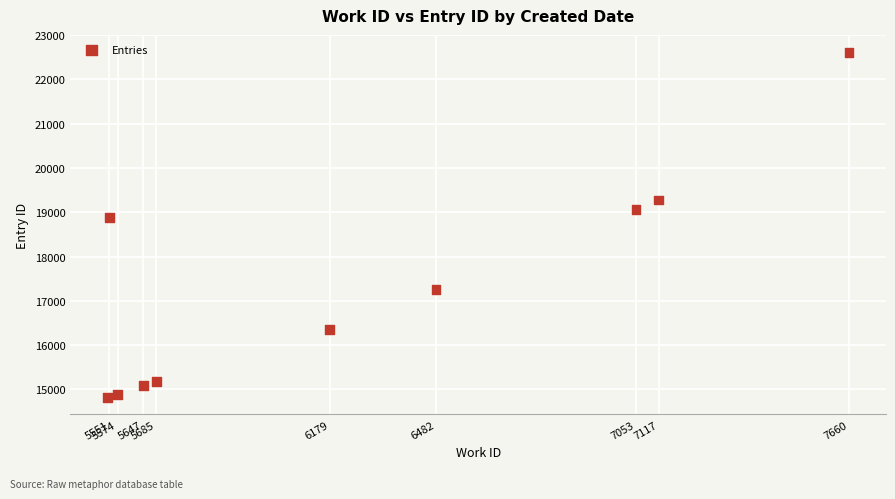

What is the average Y value?

17344